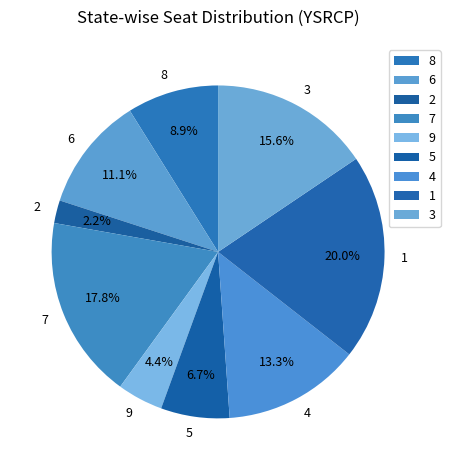

To the nearest percent, what is the difference between the largest and smallest slice percentages?

18%